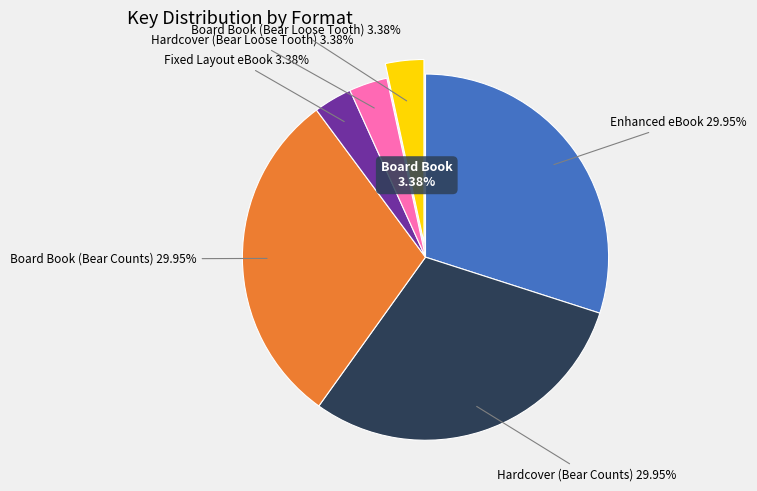

Is it true that Board Book (Bear Counts) is 22% of the pie?

False